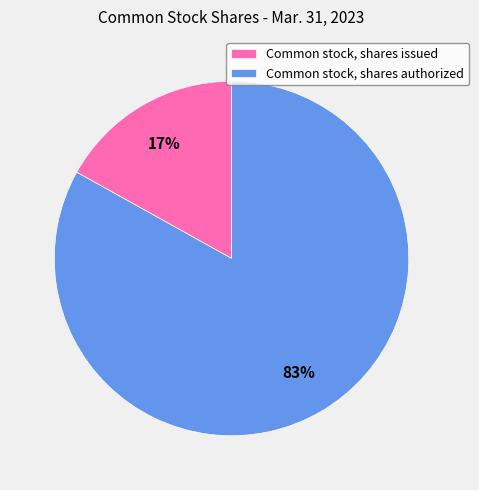

Between Common stock, shares authorized and Common stock, shares issued, which is larger?

Common stock, shares authorized